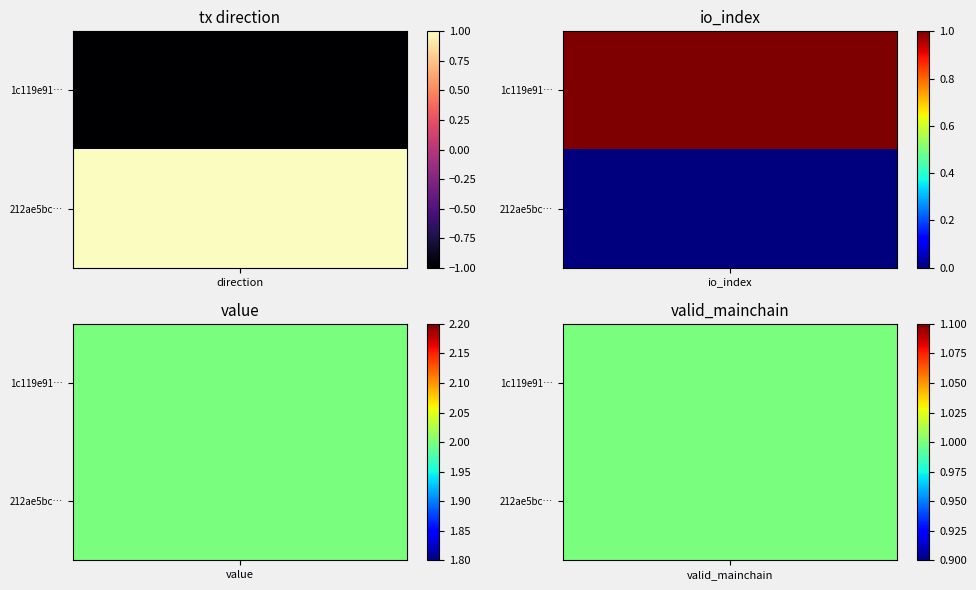

How many data points does each series have?

2